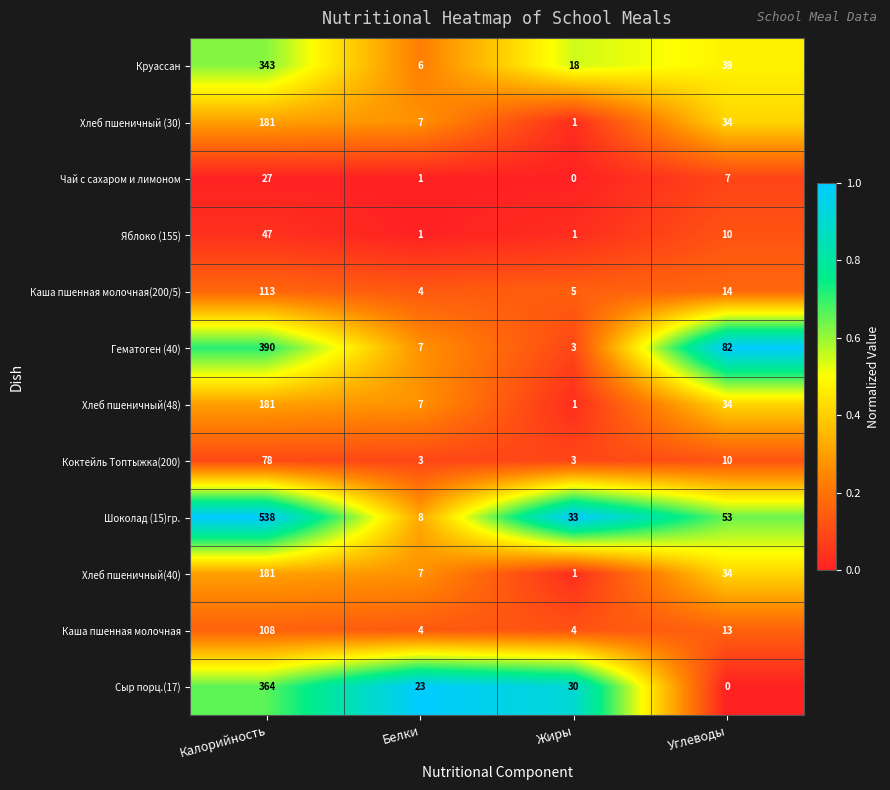

What is the total value across all series at Углеводы?

330